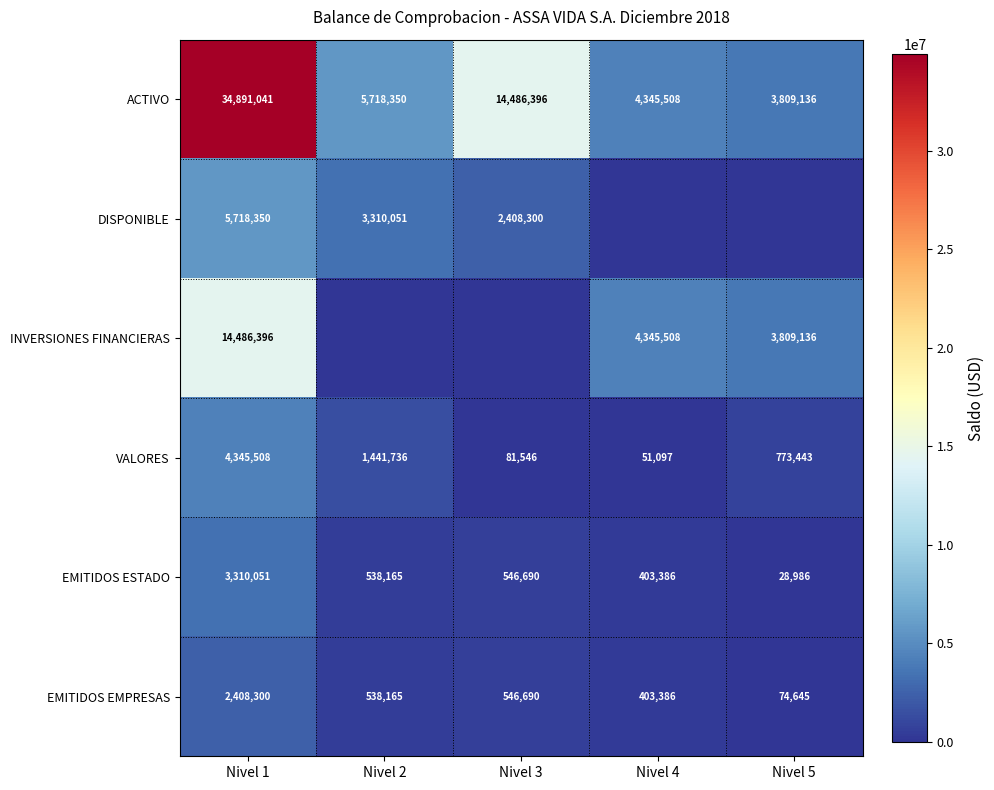

Where does the EMITIDOS ESTADO series first go above 538165?

Nivel 1